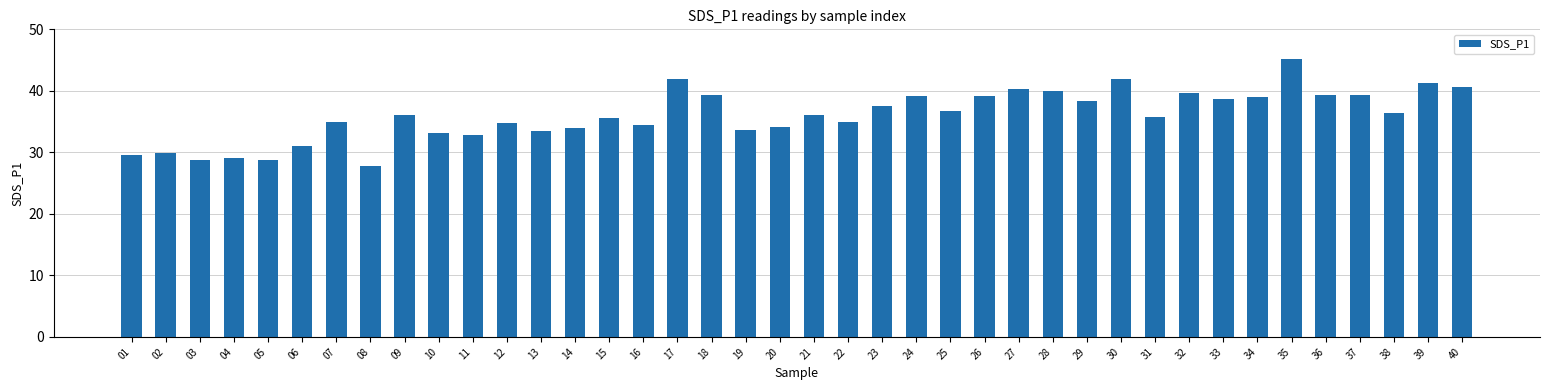

How many bars are there in total?

40